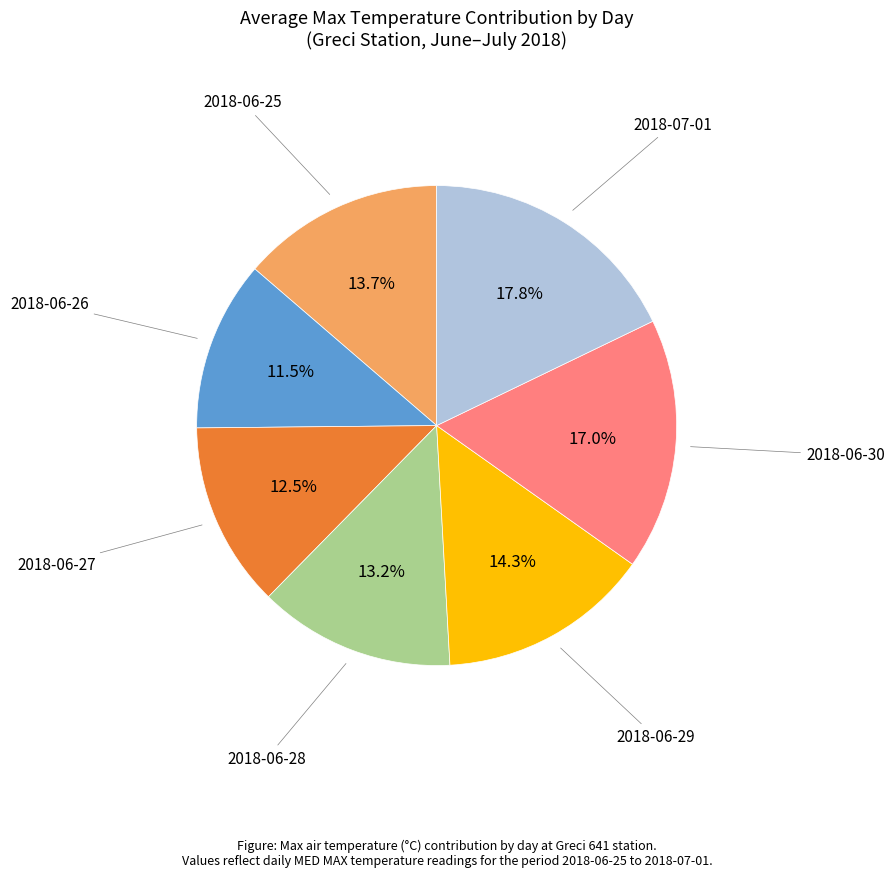

Count the number of slices in the pie.

7